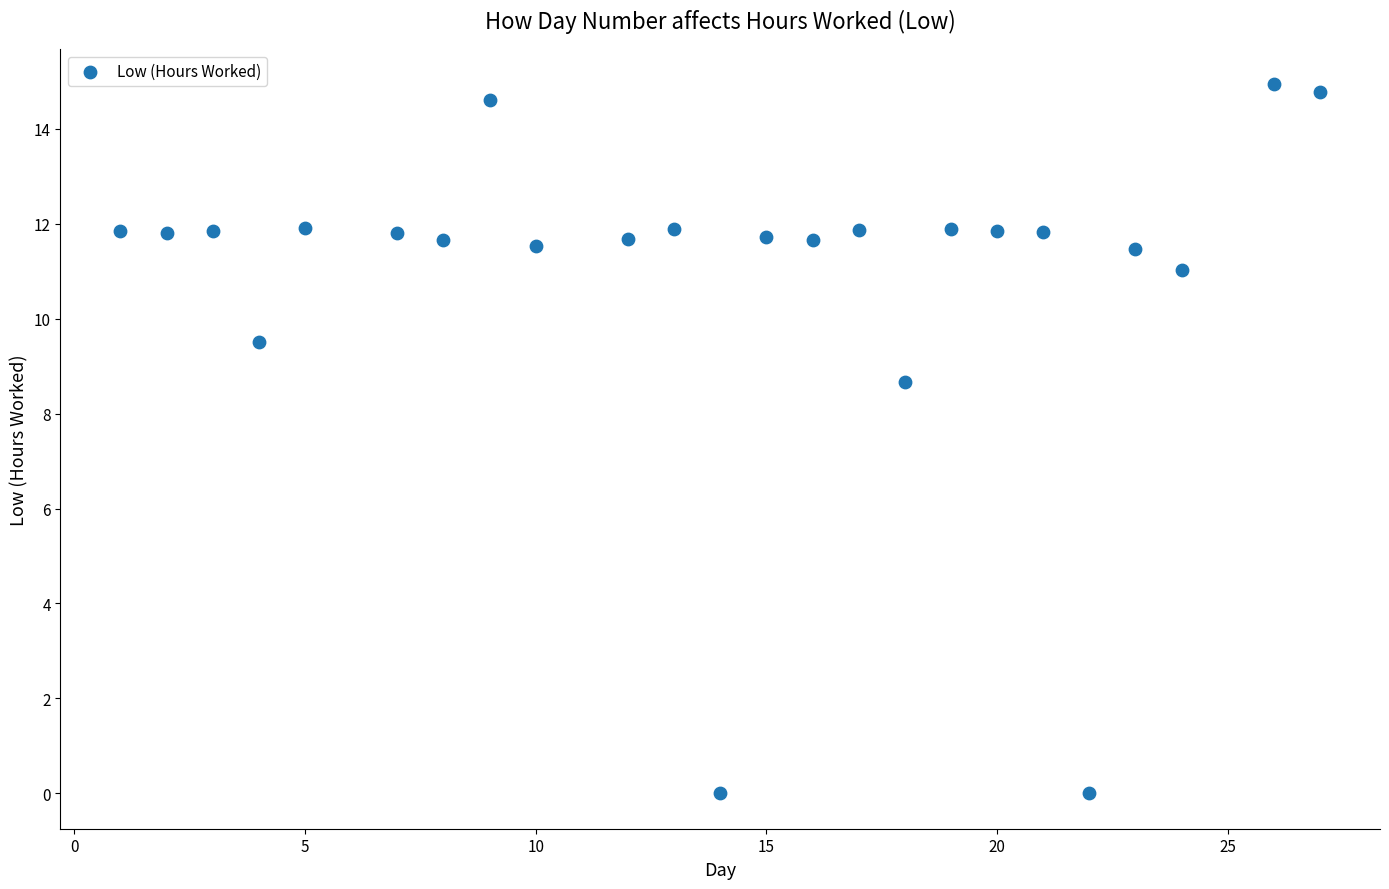

What is the range of X values (max minus min)?

26.0